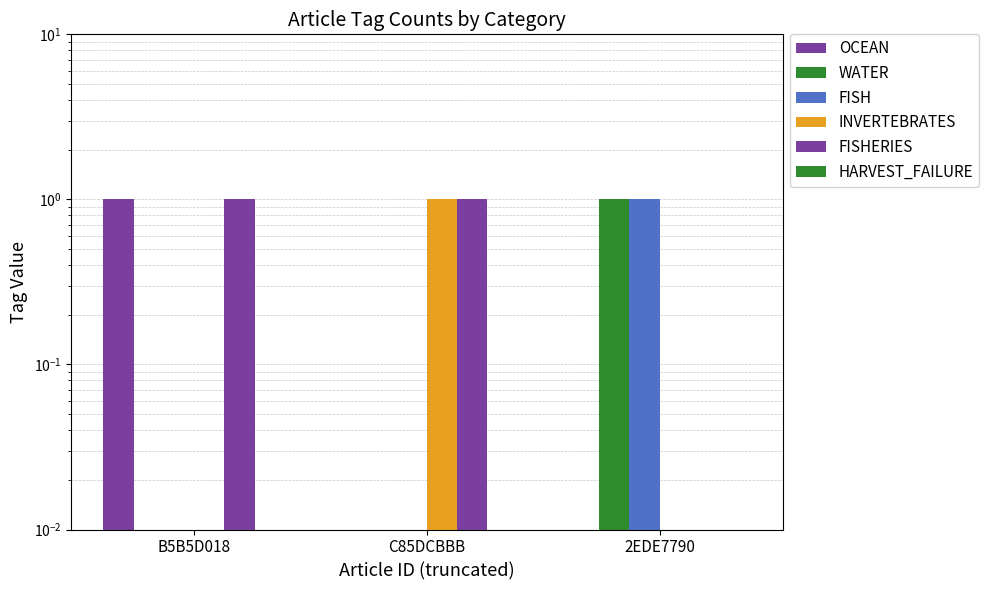

Reading left to right, list all the values displayed in this chart.

OCEAN: 1.0	0.0	0.0
WATER: 0.0	0.0	1.0
FISH: 0.0	0.0	1.0
INVERTEBRATES: 0.0	1.0	0.0
FISHERIES: 1.0	1.0	0.0
HARVEST_FAILURE: 0.0	0.0	0.0